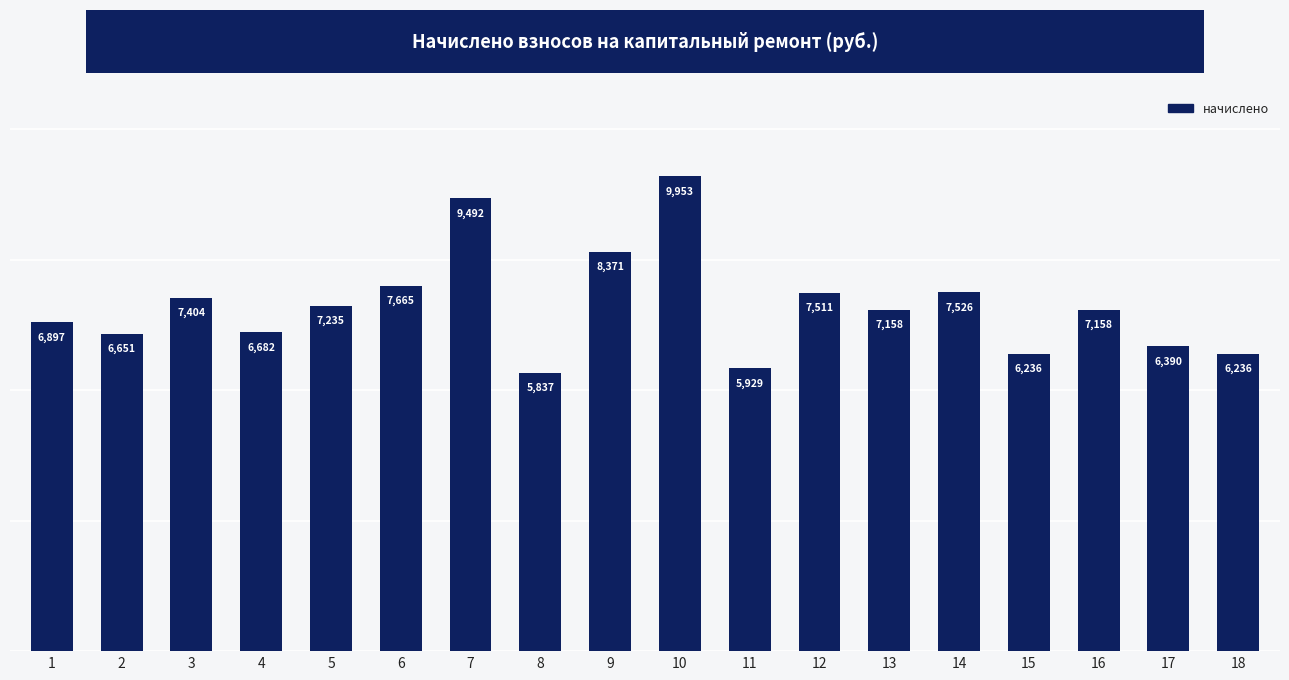

How many bars are there in total?

18